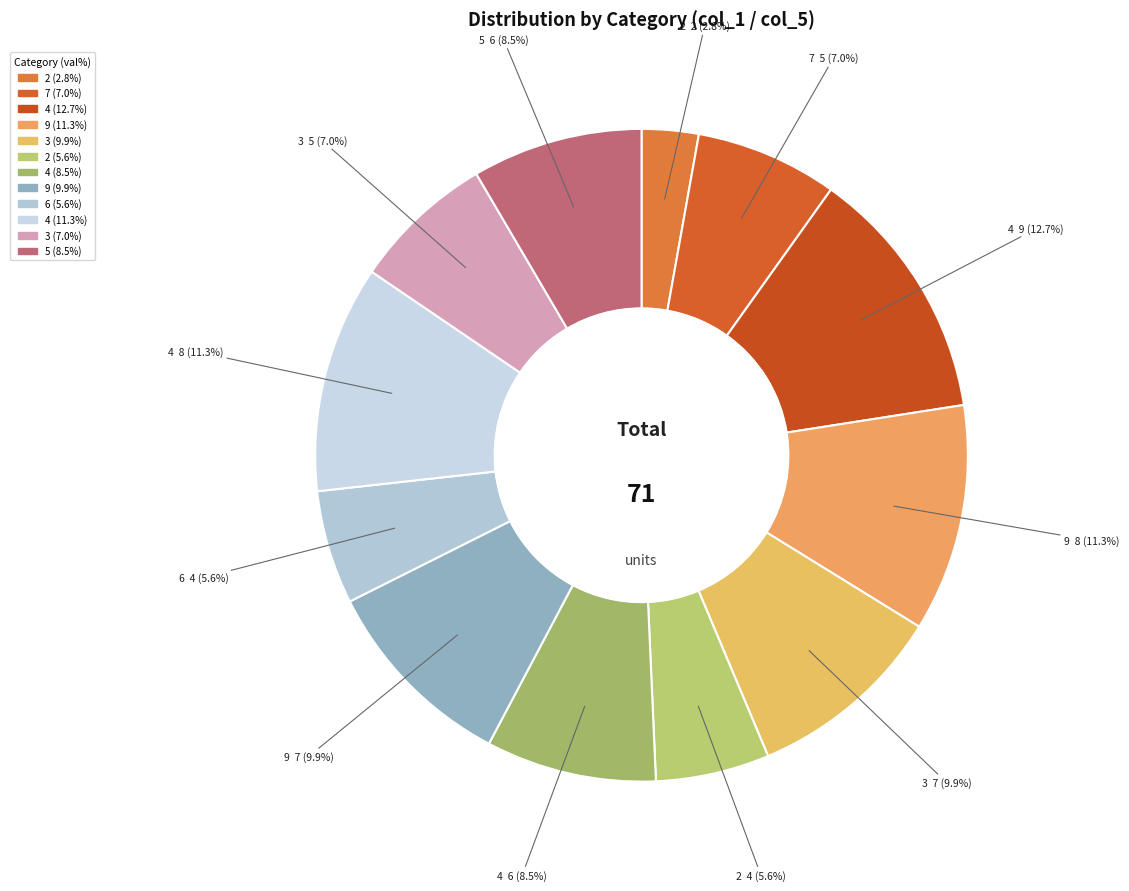

Rank the categories by value from highest to lowest.

4, 9, 4, 3, 9, 4, 5, 7, 3, 2, 6, 2